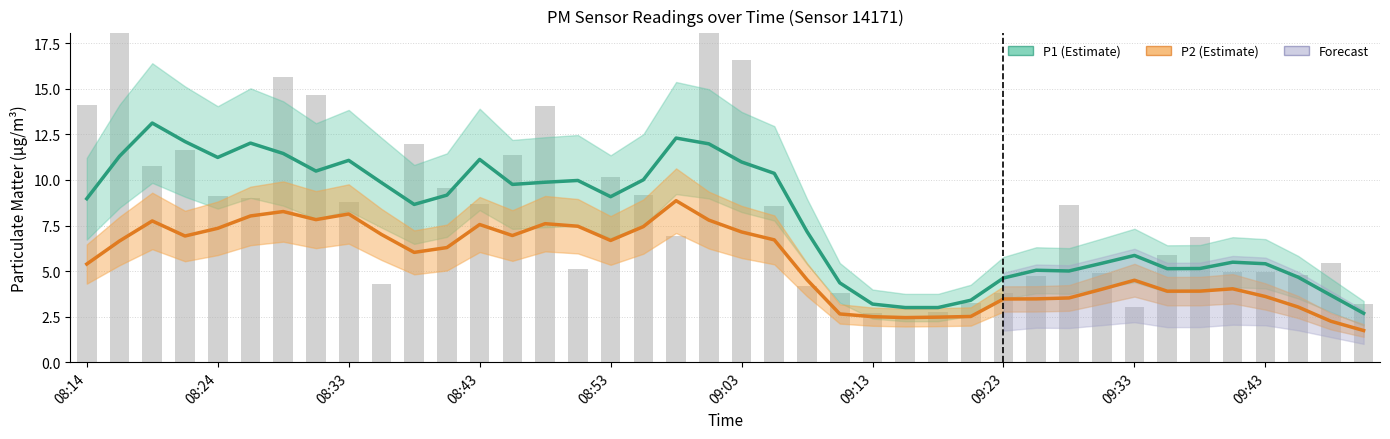

What is the difference between the highest and lowest values at 09:43?

1.8